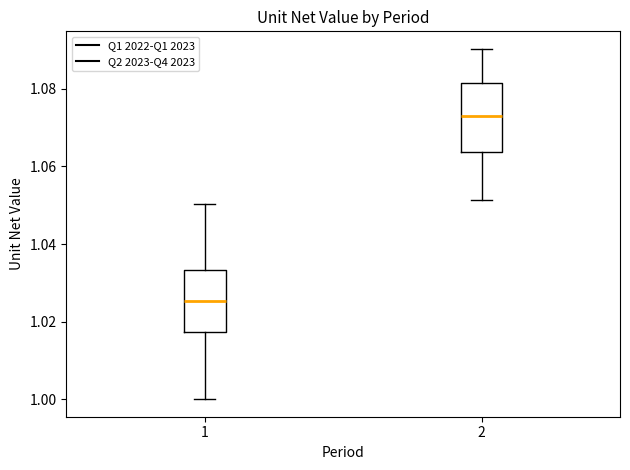

Reading left to right, transcribe this box plot: for each box, give where its median line is, the range the box spans, and where its two whiskers end, as read against the y-axis. The values are not printed on the chart, so give them approximately, as read against the axis.

1: median 1.026, box 1.018 to 1.034, whiskers 1.000 to 1.050
2: median 1.074, box 1.064 to 1.082, whiskers 1.052 to 1.090